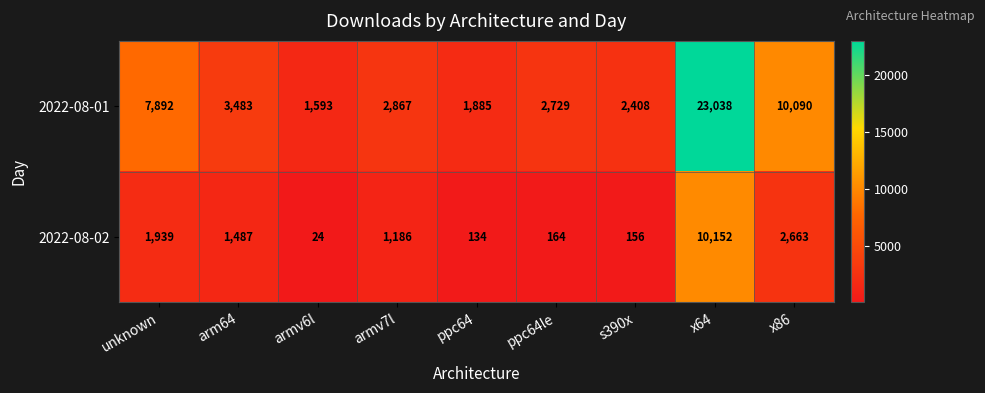

Where does the 2022-08-02 series first go above 1186?

unknown